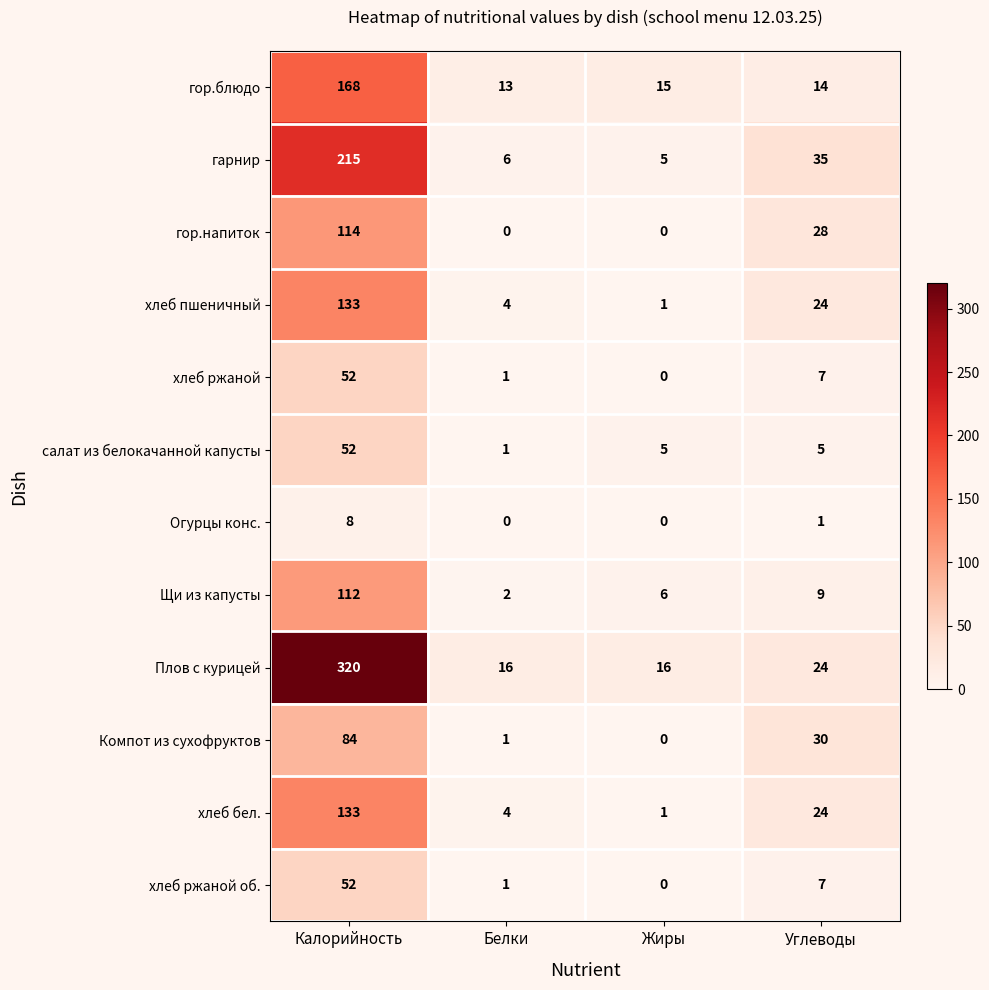

How many series are shown in this chart?

12